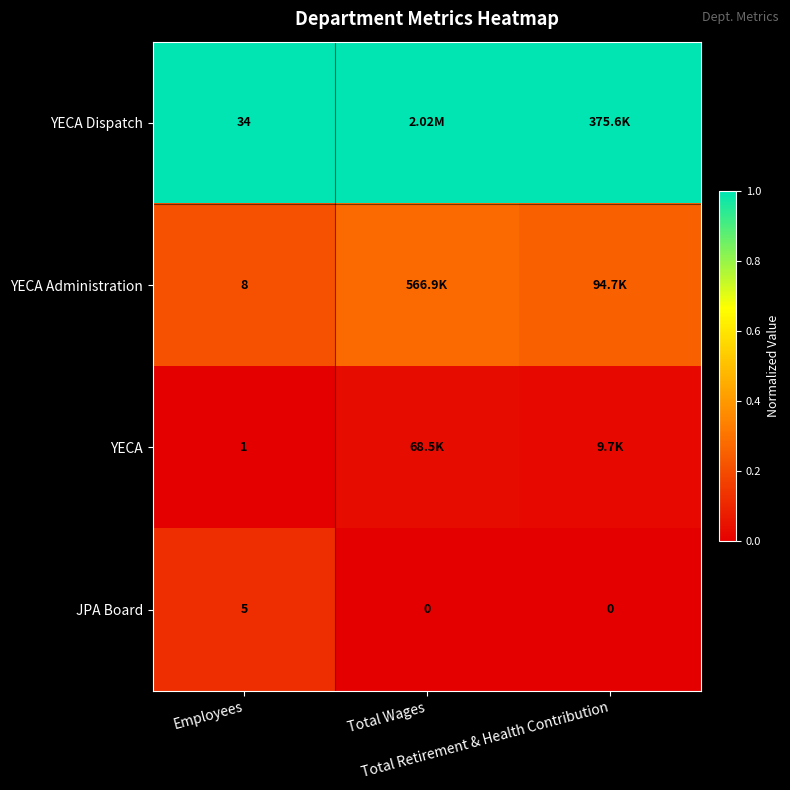

Is it true that YECA equals 0.0 at Total Wages?

False